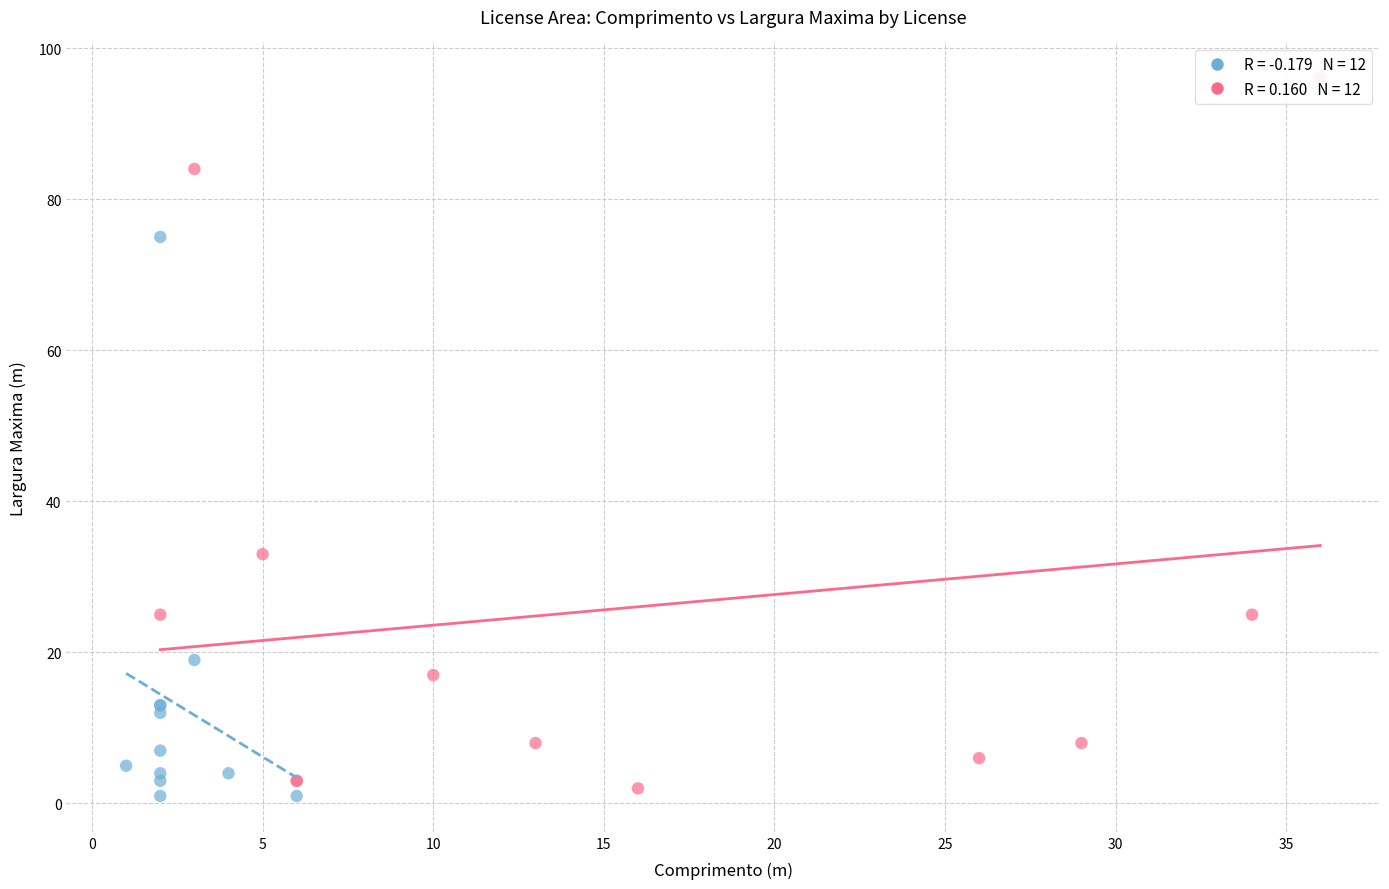

Which series reaches the minimum Y coordinate?

Comprimento vs Largura